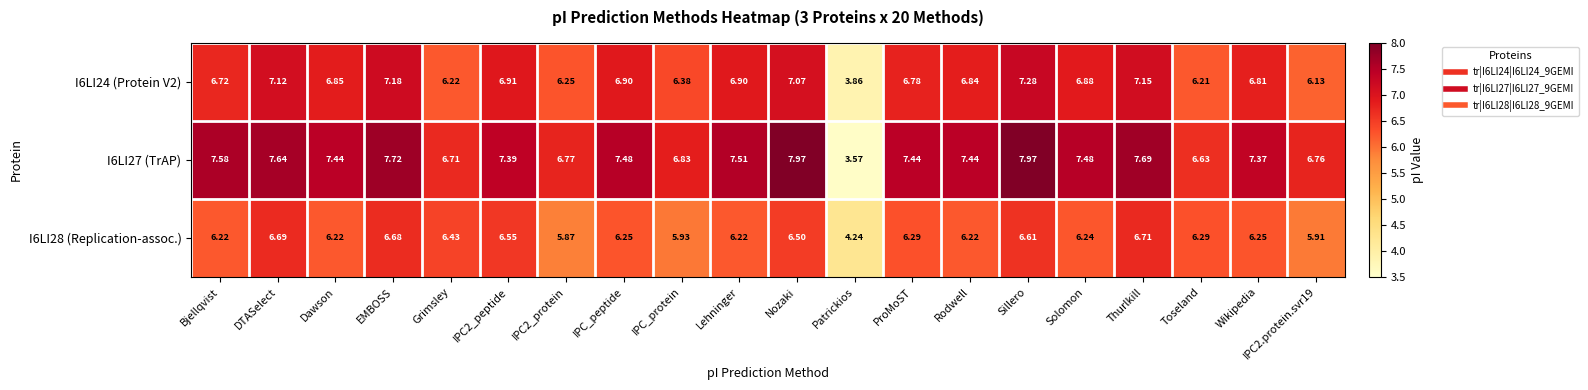

What is the total value across all series at IPC_peptide?

20.6